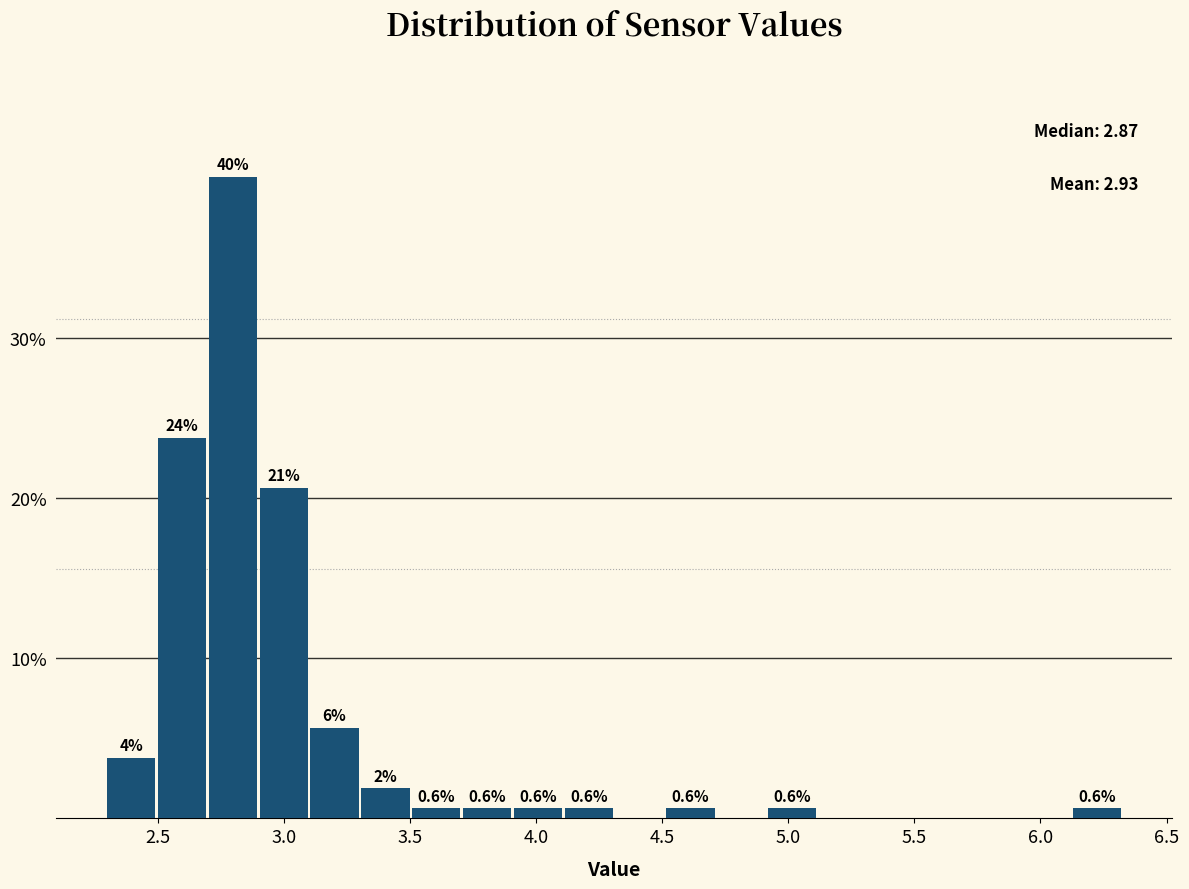

Which range on the x-axis has the tallest bar?

2.70 to 2.90